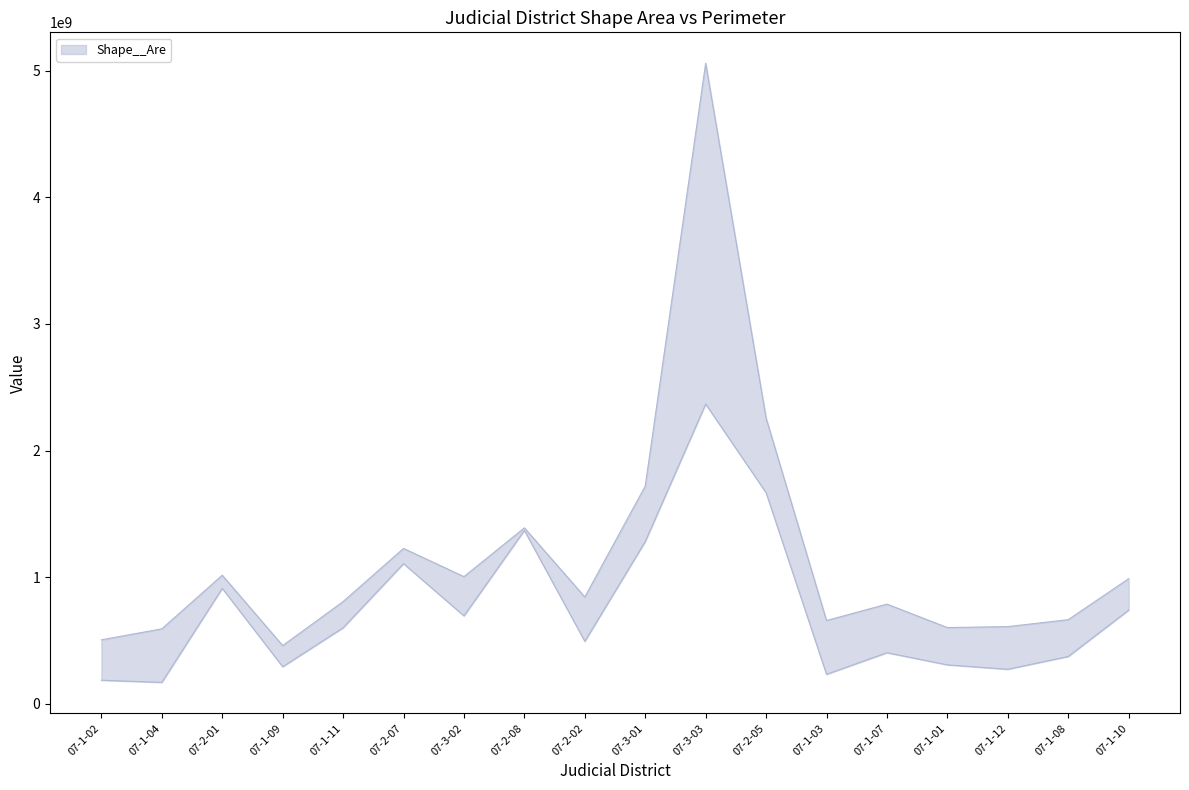

What position from the left is 07-1-01?

15